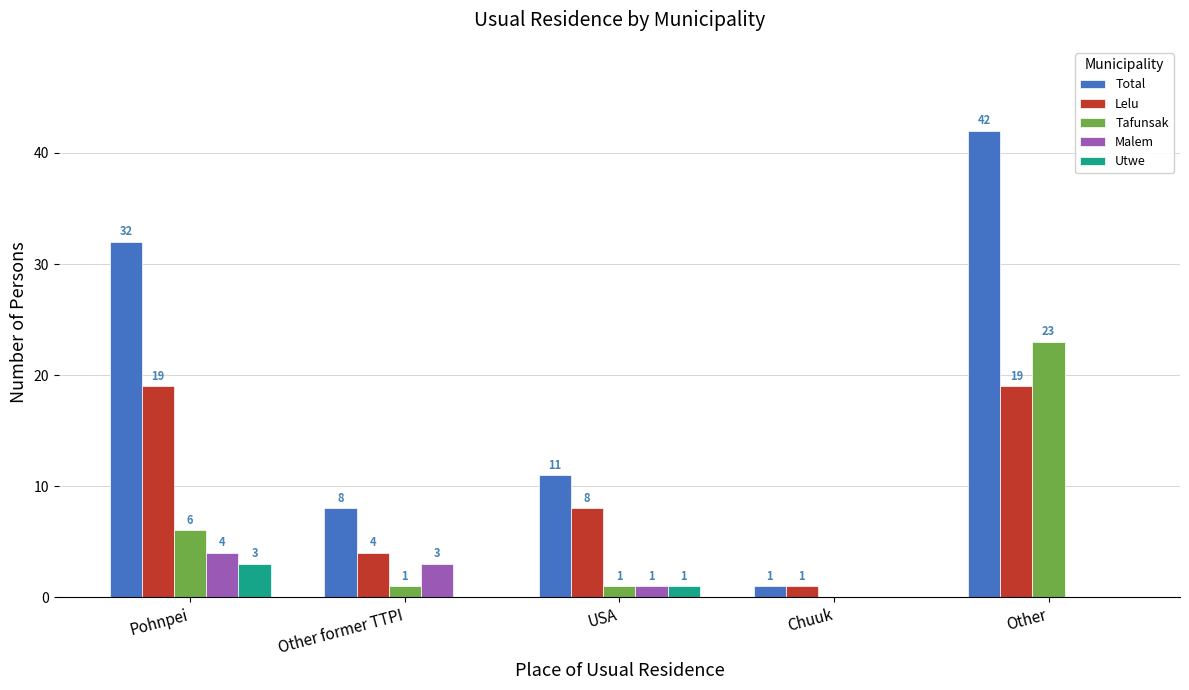

Between Other former TTPI and Other, which series saw the biggest shift?

Total